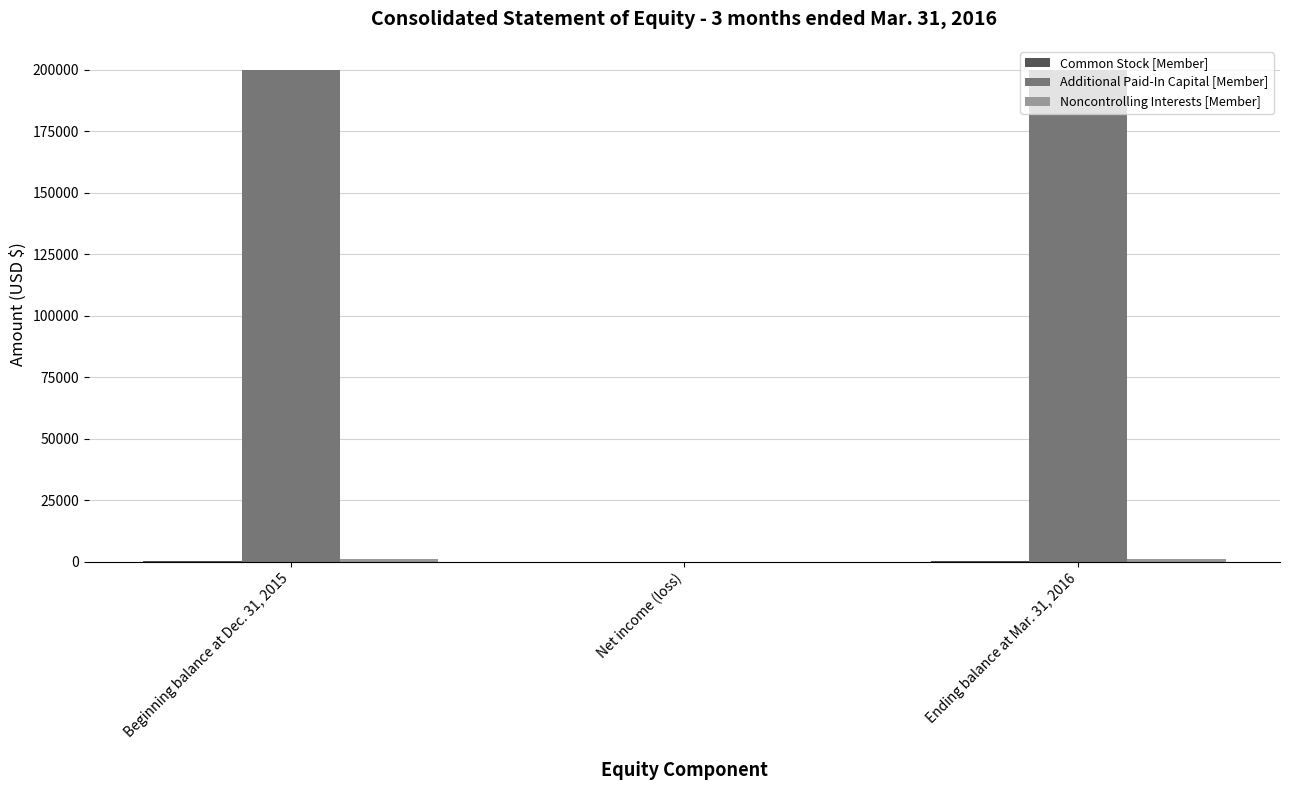

Which series has the largest total across all categories?

Additional Paid-In Capital [Member]